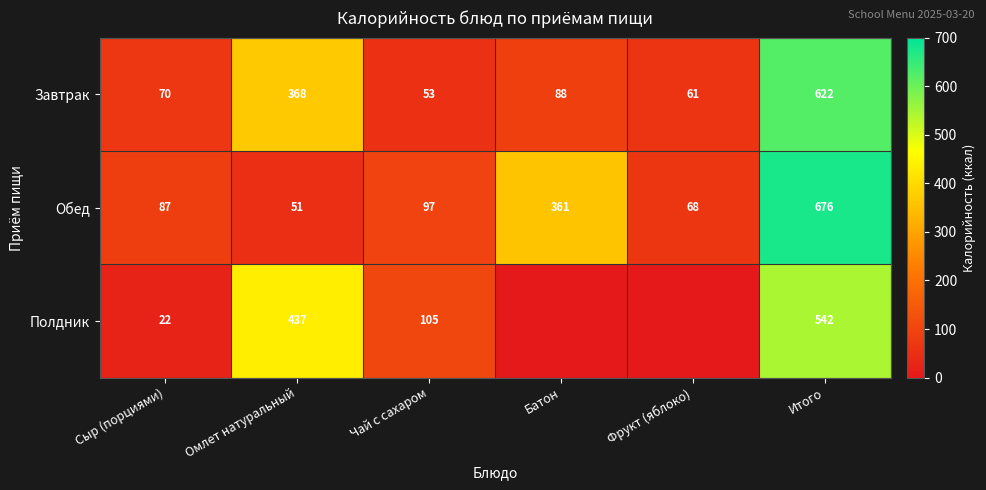

Which series changed the most between Омлет натуральный and Чай с сахаром?

Полдник